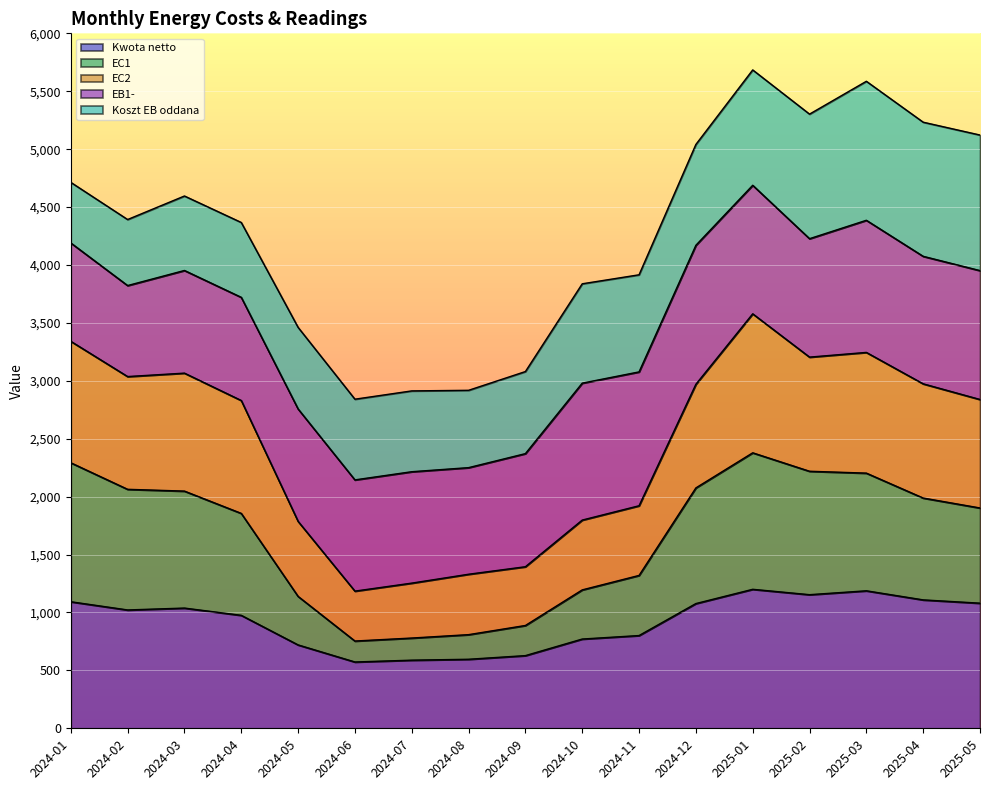

True or false: EC1 and Kwota netto intersect in this chart.

False